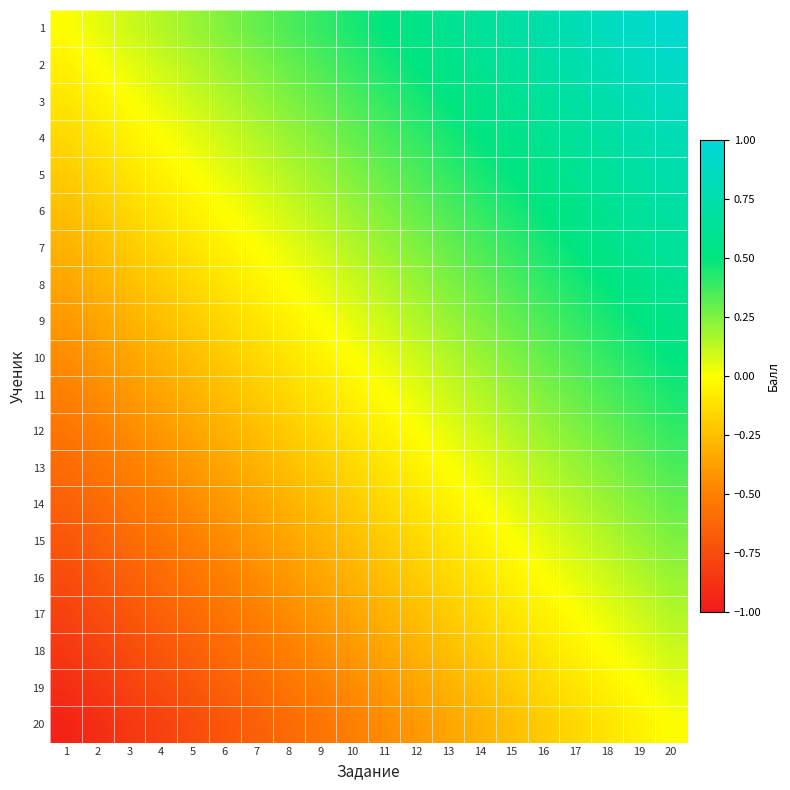

Reading left to right, what are all the values shown in this chart?

1: 1=0.0	2=0.1	3=0.1	4=0.1	5=0.2	6=0.2	7=0.3	8=0.3	9=0.4	10=0.5	11=0.5	12=0.6	13=0.6	14=0.7	15=0.7	16=0.8	17=0.8	18=0.8	19=0.9	20=0.9
2: 1=-0.1	2=0.0	3=0.1	4=0.1	5=0.2	6=0.2	7=0.2	8=0.3	9=0.4	10=0.4	11=0.5	12=0.5	13=0.5	14=0.6	15=0.6	16=0.7	17=0.8	18=0.8	19=0.8	20=0.9
3: 1=-0.1	2=-0.1	3=0.0	4=0.0	5=0.1	6=0.1	7=0.2	8=0.2	9=0.3	10=0.3	11=0.4	12=0.5	13=0.5	14=0.6	15=0.6	16=0.7	17=0.7	18=0.8	19=0.8	20=0.8
4: 1=-0.1	2=-0.1	3=-0.0	4=0.0	5=0.1	6=0.1	7=0.1	8=0.2	9=0.2	10=0.3	11=0.3	12=0.4	13=0.4	14=0.5	15=0.5	16=0.6	17=0.7	18=0.7	19=0.8	20=0.8
5: 1=-0.2	2=-0.2	3=-0.1	4=-0.1	5=0.0	6=0.0	7=0.1	8=0.1	9=0.2	10=0.2	11=0.3	12=0.4	13=0.4	14=0.5	15=0.5	16=0.6	17=0.6	18=0.6	19=0.7	20=0.8
6: 1=-0.2	2=-0.2	3=-0.1	4=-0.1	5=-0.0	6=0.0	7=0.0	8=0.1	9=0.2	10=0.2	11=0.2	12=0.3	13=0.3	14=0.4	15=0.4	16=0.5	17=0.6	18=0.6	19=0.7	20=0.7
7: 1=-0.3	2=-0.2	3=-0.2	4=-0.1	5=-0.1	6=-0.0	7=0.0	8=0.0	9=0.1	10=0.2	11=0.2	12=0.3	13=0.3	14=0.4	15=0.4	16=0.5	17=0.5	18=0.6	19=0.6	20=0.6
8: 1=-0.3	2=-0.3	3=-0.2	4=-0.2	5=-0.1	6=-0.1	7=-0.0	8=0.0	9=0.1	10=0.1	11=0.2	12=0.2	13=0.2	14=0.3	15=0.3	16=0.4	17=0.5	18=0.5	19=0.6	20=0.6
9: 1=-0.4	2=-0.4	3=-0.3	4=-0.2	5=-0.2	6=-0.2	7=-0.1	8=-0.1	9=0.0	10=0.0	11=0.1	12=0.2	13=0.2	14=0.2	15=0.3	16=0.3	17=0.4	18=0.4	19=0.5	20=0.5
10: 1=-0.5	2=-0.4	3=-0.3	4=-0.3	5=-0.2	6=-0.2	7=-0.2	8=-0.1	9=-0.0	10=0.0	11=0.0	12=0.1	13=0.1	14=0.2	15=0.2	16=0.3	17=0.4	18=0.4	19=0.5	20=0.5
11: 1=-0.5	2=-0.5	3=-0.4	4=-0.3	5=-0.3	6=-0.2	7=-0.2	8=-0.2	9=-0.1	10=-0.0	11=0.0	12=0.1	13=0.1	14=0.2	15=0.2	16=0.2	17=0.3	18=0.3	19=0.4	20=0.4
12: 1=-0.6	2=-0.5	3=-0.5	4=-0.4	5=-0.4	6=-0.3	7=-0.3	8=-0.2	9=-0.2	10=-0.1	11=-0.1	12=0.0	13=0.0	14=0.1	15=0.1	16=0.2	17=0.2	18=0.3	19=0.3	20=0.4
13: 1=-0.6	2=-0.5	3=-0.5	4=-0.4	5=-0.4	6=-0.3	7=-0.3	8=-0.2	9=-0.2	10=-0.1	11=-0.1	12=-0.0	13=0.0	14=0.1	15=0.1	16=0.2	17=0.2	18=0.2	19=0.3	20=0.3
14: 1=-0.7	2=-0.6	3=-0.6	4=-0.5	5=-0.5	6=-0.4	7=-0.4	8=-0.3	9=-0.2	10=-0.2	11=-0.2	12=-0.1	13=-0.1	14=0.0	15=0.0	16=0.1	17=0.2	18=0.2	19=0.2	20=0.3
15: 1=-0.7	2=-0.6	3=-0.6	4=-0.5	5=-0.5	6=-0.4	7=-0.4	8=-0.3	9=-0.3	10=-0.2	11=-0.2	12=-0.1	13=-0.1	14=-0.0	15=0.0	16=0.1	17=0.1	18=0.2	19=0.2	20=0.2
16: 1=-0.8	2=-0.7	3=-0.7	4=-0.6	5=-0.6	6=-0.5	7=-0.5	8=-0.4	9=-0.3	10=-0.3	11=-0.2	12=-0.2	13=-0.2	14=-0.1	15=-0.1	16=0.0	17=0.1	18=0.1	19=0.2	20=0.2
17: 1=-0.8	2=-0.8	3=-0.7	4=-0.7	5=-0.6	6=-0.6	7=-0.5	8=-0.5	9=-0.4	10=-0.4	11=-0.3	12=-0.2	13=-0.2	14=-0.2	15=-0.1	16=-0.1	17=0.0	18=0.0	19=0.1	20=0.1
18: 1=-0.8	2=-0.8	3=-0.8	4=-0.7	5=-0.6	6=-0.6	7=-0.6	8=-0.5	9=-0.4	10=-0.4	11=-0.3	12=-0.3	13=-0.2	14=-0.2	15=-0.2	16=-0.1	17=-0.0	18=0.0	19=0.1	20=0.1
19: 1=-0.9	2=-0.8	3=-0.8	4=-0.8	5=-0.7	6=-0.7	7=-0.6	8=-0.6	9=-0.5	10=-0.5	11=-0.4	12=-0.3	13=-0.3	14=-0.2	15=-0.2	16=-0.2	17=-0.1	18=-0.1	19=0.0	20=0.0
20: 1=-0.9	2=-0.9	3=-0.8	4=-0.8	5=-0.8	6=-0.7	7=-0.6	8=-0.6	9=-0.5	10=-0.5	11=-0.4	12=-0.4	13=-0.3	14=-0.3	15=-0.2	16=-0.2	17=-0.1	18=-0.1	19=-0.0	20=0.0